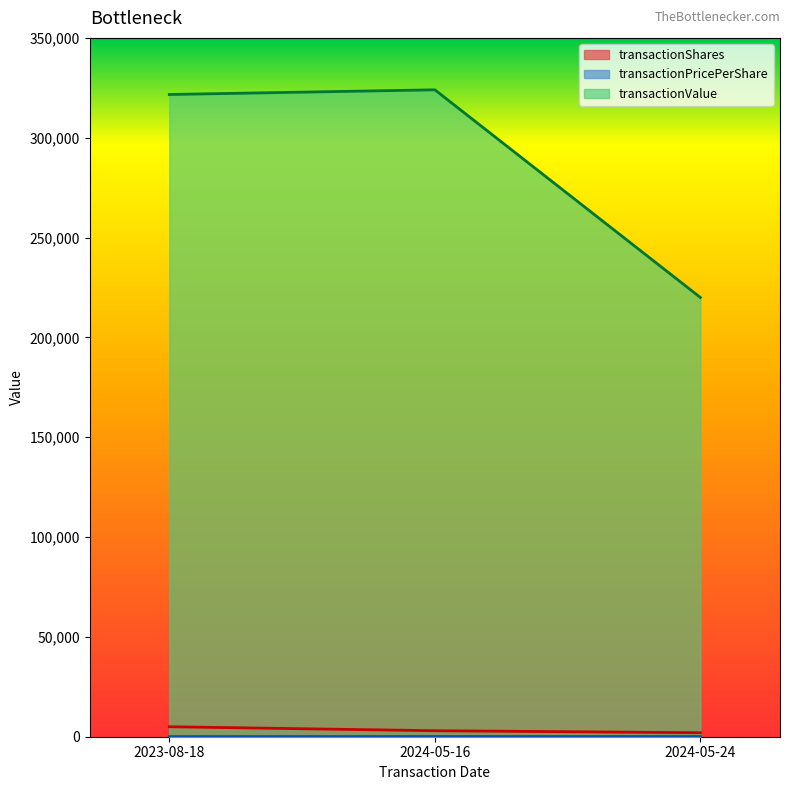

Which series has the largest total across all categories?

transactionValue